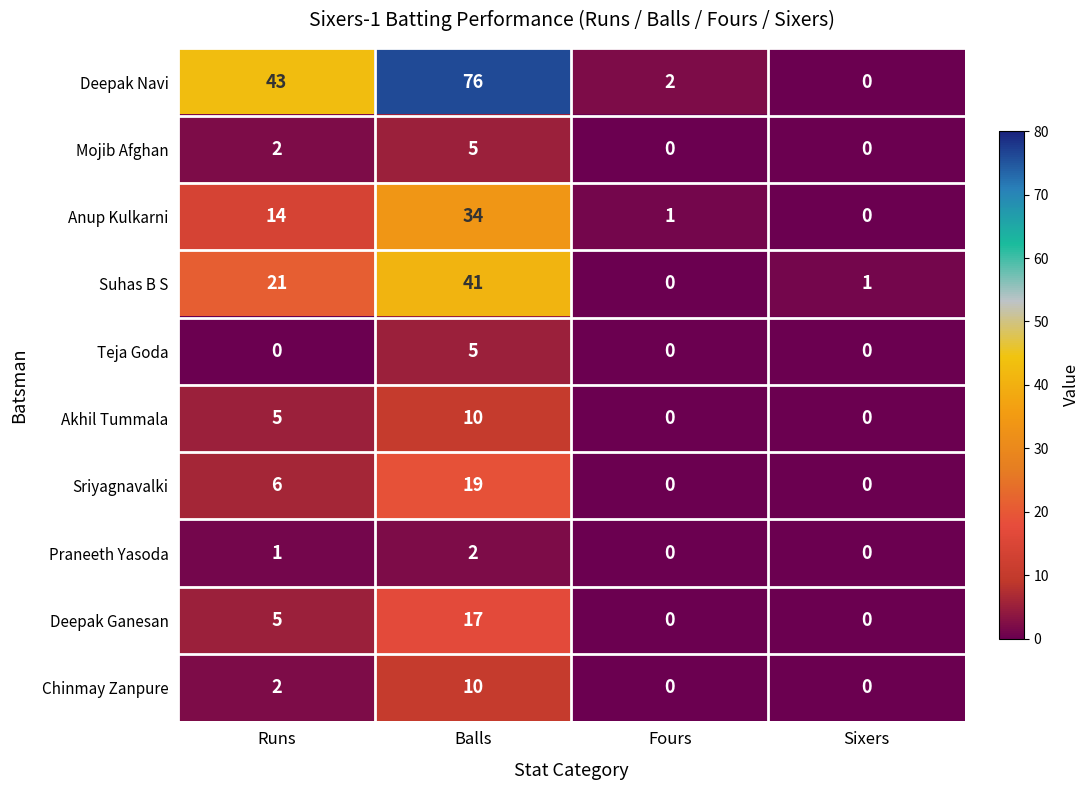

Which series has the widest spread of values?

Deepak Navi